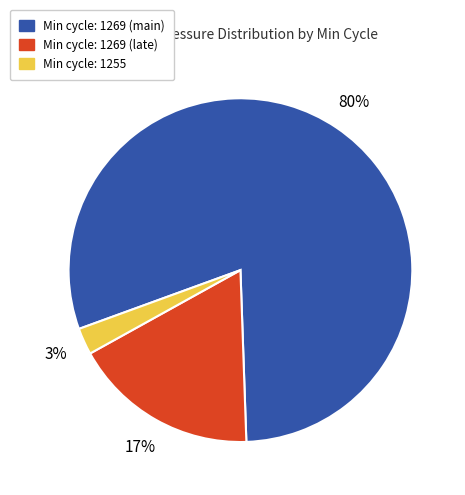

The Min cycle: 1269 (main) slice represents 68% of the pie. True or false?

False